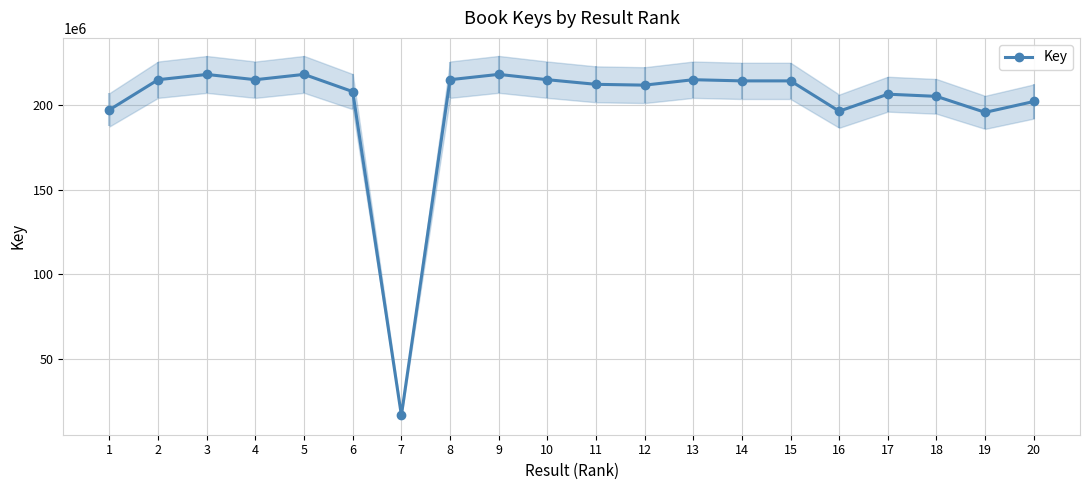

Rank the categories by value from lowest to highest.

7, 19, 16, 1, 20, 18, 17, 6, 12, 11, 15, 14, 13, 4, 8, 10, 2, 3, 5, 9